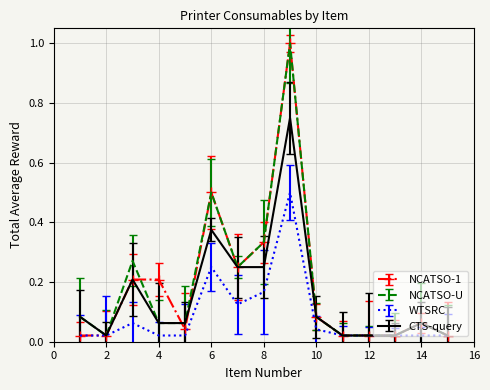

In WTSRC, how many points are higher than both neighbors (excluding endpoints)?

3